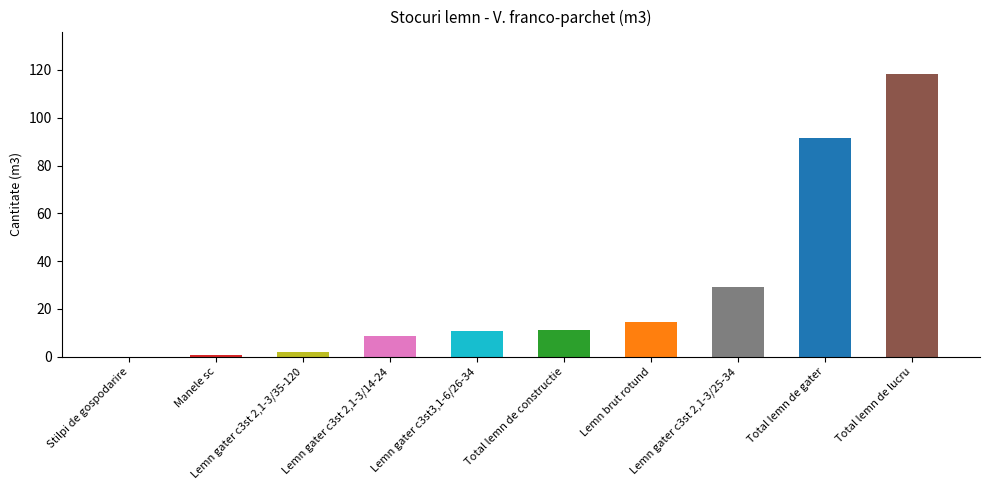

What is the maximum value shown in the chart?

118.3